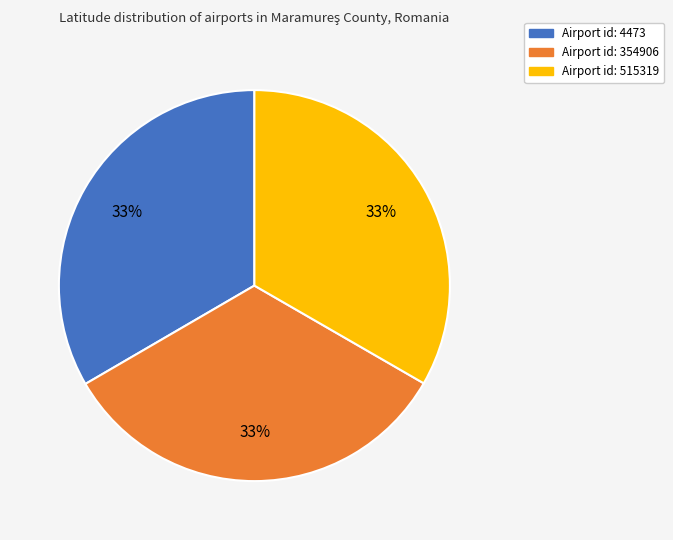

To the nearest percent, what is the average slice percentage?

33%